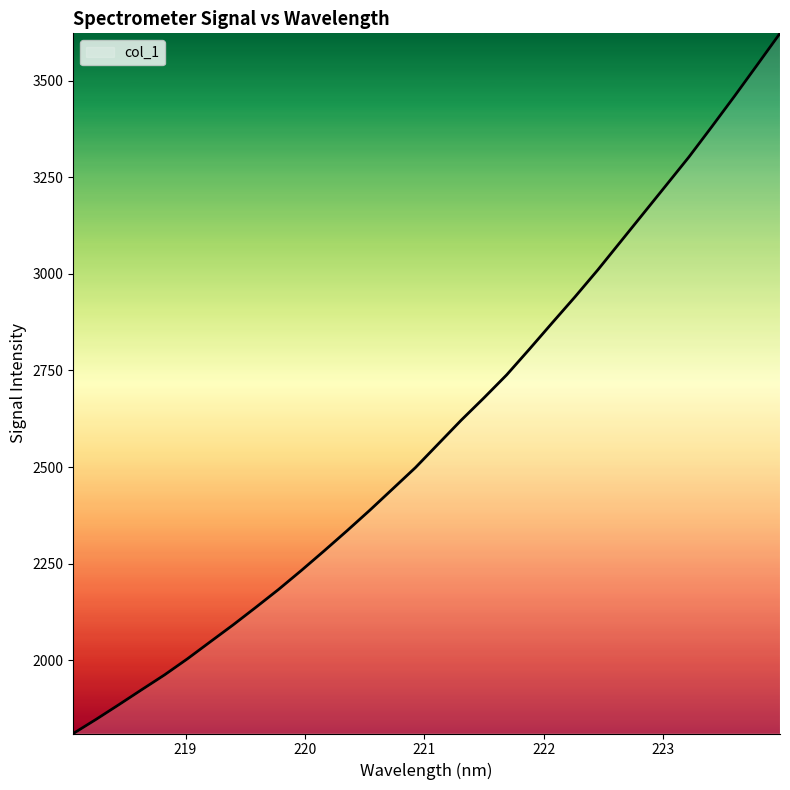

What is the sum of all values?

83077.4